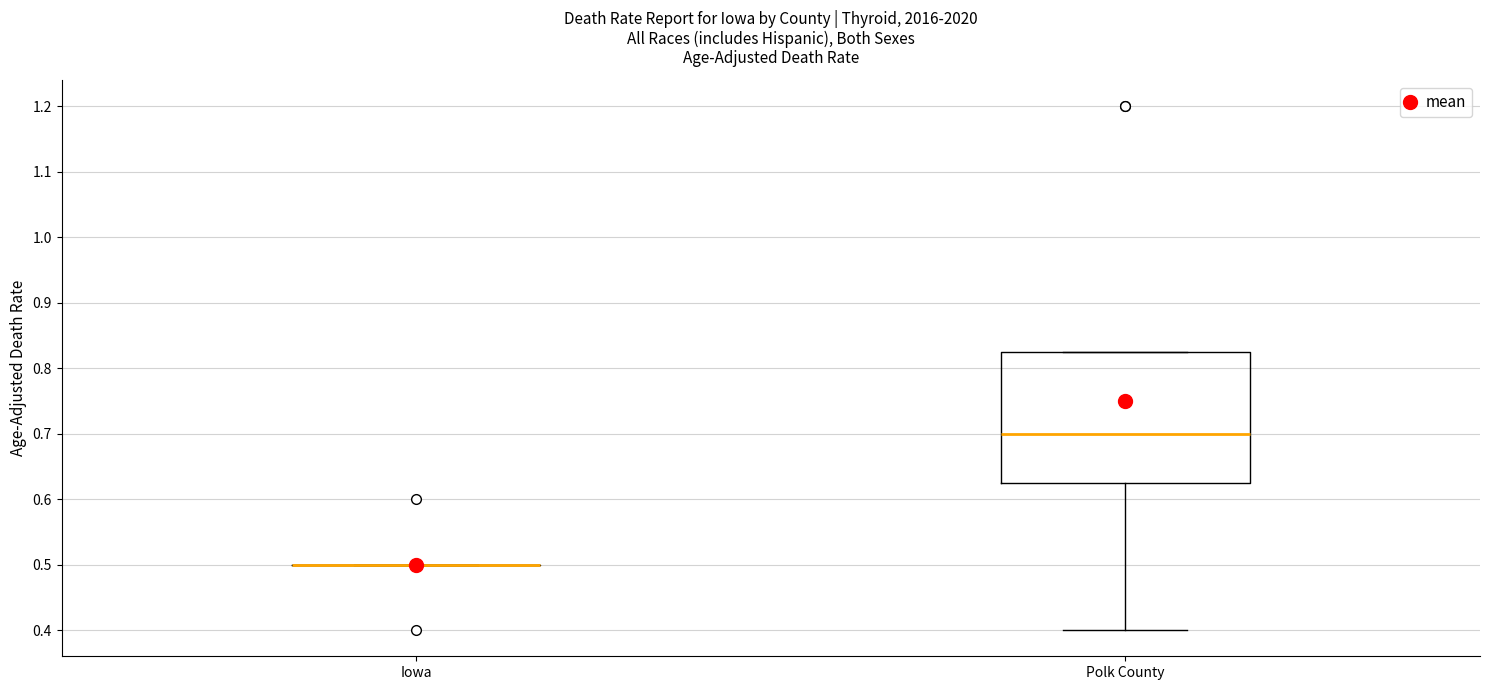

Reading left to right, read every box against the y-axis: the position of its median line, the range the box covers, and the ends of its whiskers. The values are not printed on the chart, so give them approximately, as read against the axis.

Iowa: box collapsed to a line at 0.50, whiskers 0.50 to 0.50
Polk County: median 0.70, box 0.63 to 0.83, whiskers 0.40 to 0.83